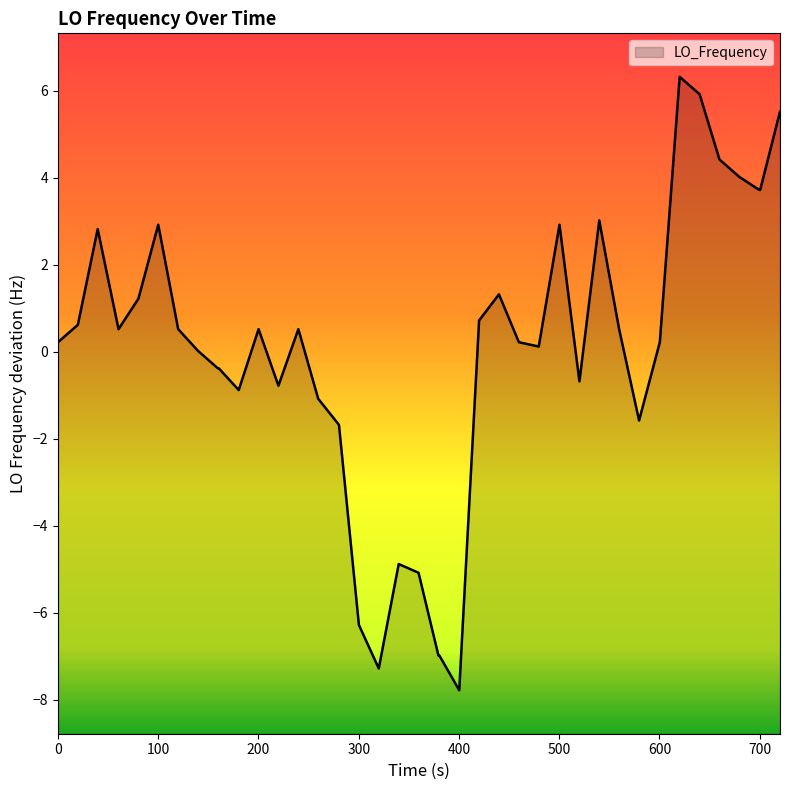

True or false: there are more than 1 points higher than both neighbors.

True